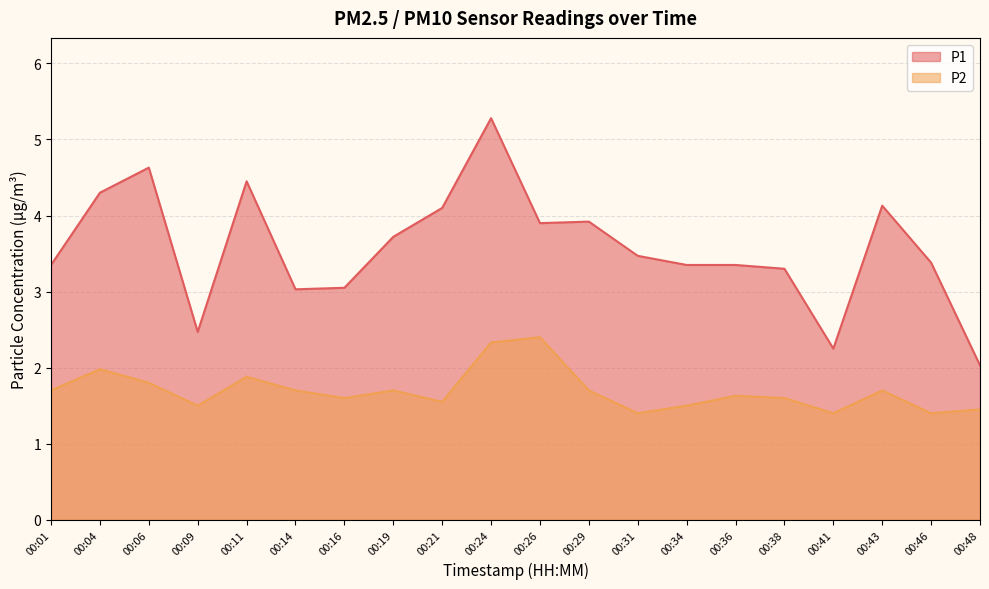

Which series has the largest total across all categories?

P1